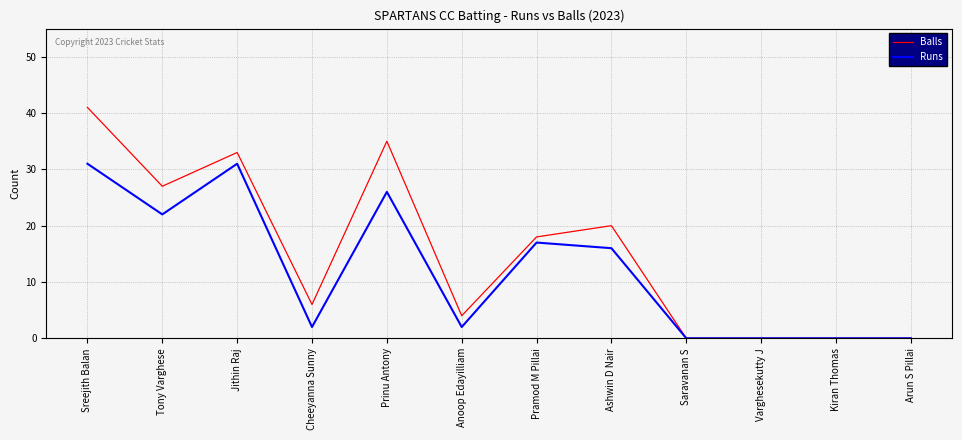

At which category is the sum across all series the highest?

Sreejith Balan